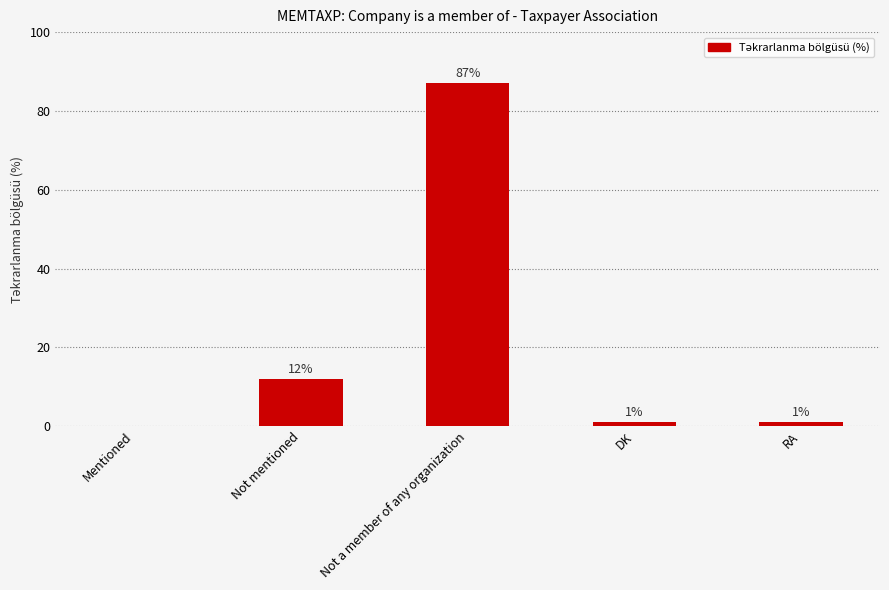

Which has a higher value, Not a member of any organization or Not mentioned?

Not a member of any organization